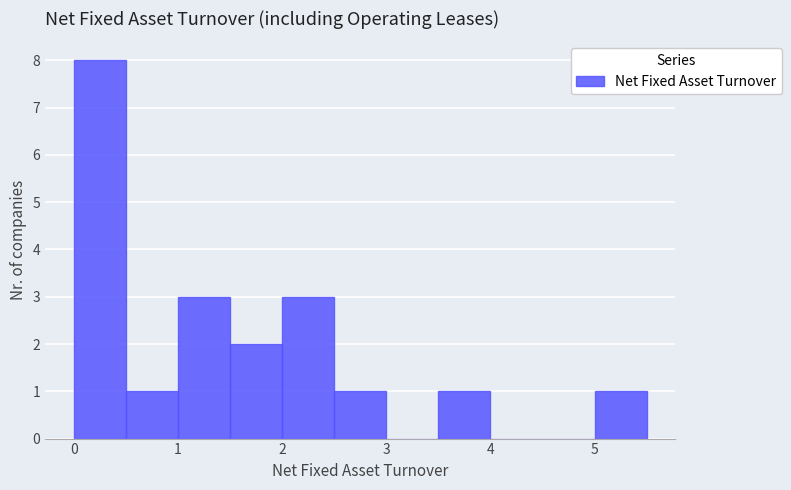

How tall is the bar that spans 1.0 to 1.5 on the x-axis? The values are not printed on the chart, so give them approximately, as read against the axis.

3